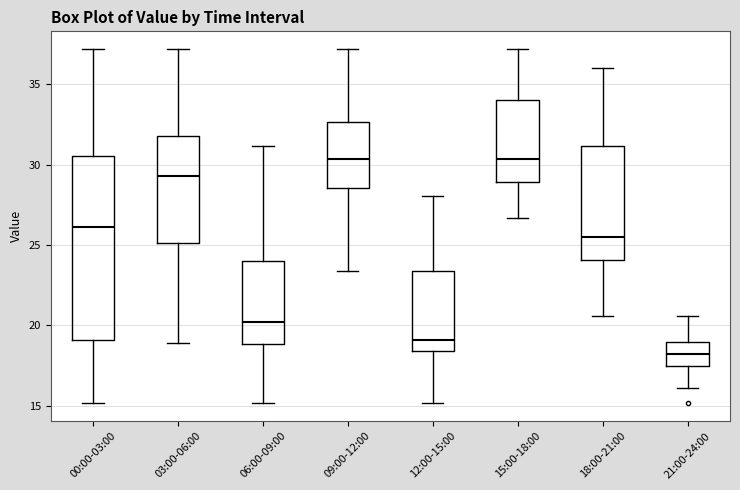

Reading left to right, read every box against the y-axis: the position of its median line, the range the box covers, and the ends of its whiskers. The values are not printed on the chart, so give them approximately, as read against the axis.

00:00-03:00: median 26.0, box 19.0 to 30.5, whiskers 15.0 to 37.0
03:00-06:00: median 29.5, box 25.0 to 32.0, whiskers 19.0 to 37.0
06:00-09:00: median 20.0, box 19.0 to 24.0, whiskers 15.0 to 31.0
09:00-12:00: median 30.5, box 28.5 to 32.5, whiskers 23.5 to 37.0
12:00-15:00: median 19.0, box 18.5 to 23.5, whiskers 15.0 to 28.0
15:00-18:00: median 30.5, box 29.0 to 34.0, whiskers 26.5 to 37.0
18:00-21:00: median 25.5, box 24.0 to 31.0, whiskers 20.5 to 36.0
21:00-24:00: median 18.0, box 17.5 to 19.0, whiskers 16.0 to 20.5